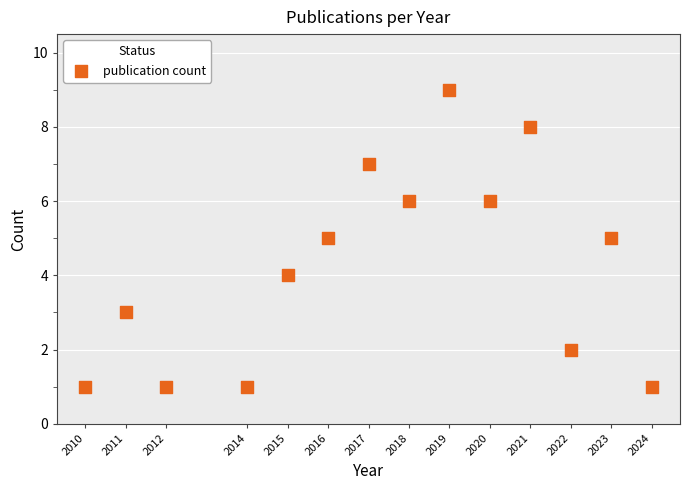

What is the range of X values (max minus min)?

14